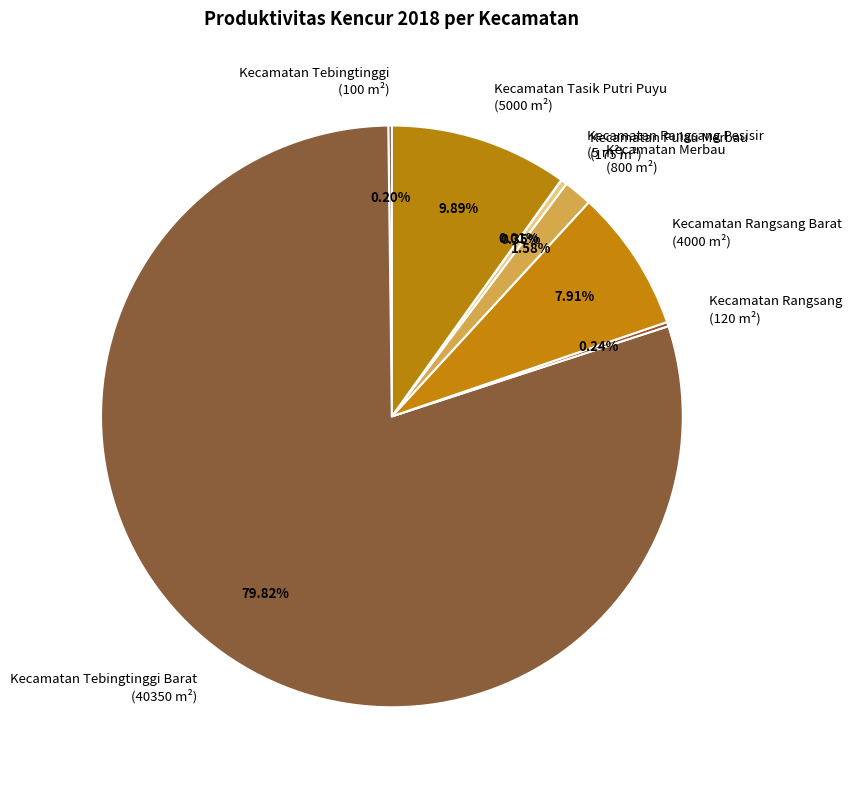

Which slice is the largest?

Kecamatan Tebingtinggi Barat (40350 m²)